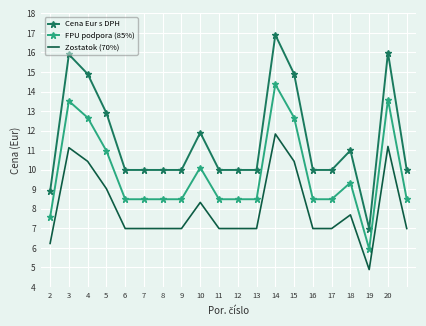

True or false: FPU podpora (85%) and Cena Eur s DPH cross at least once.

False